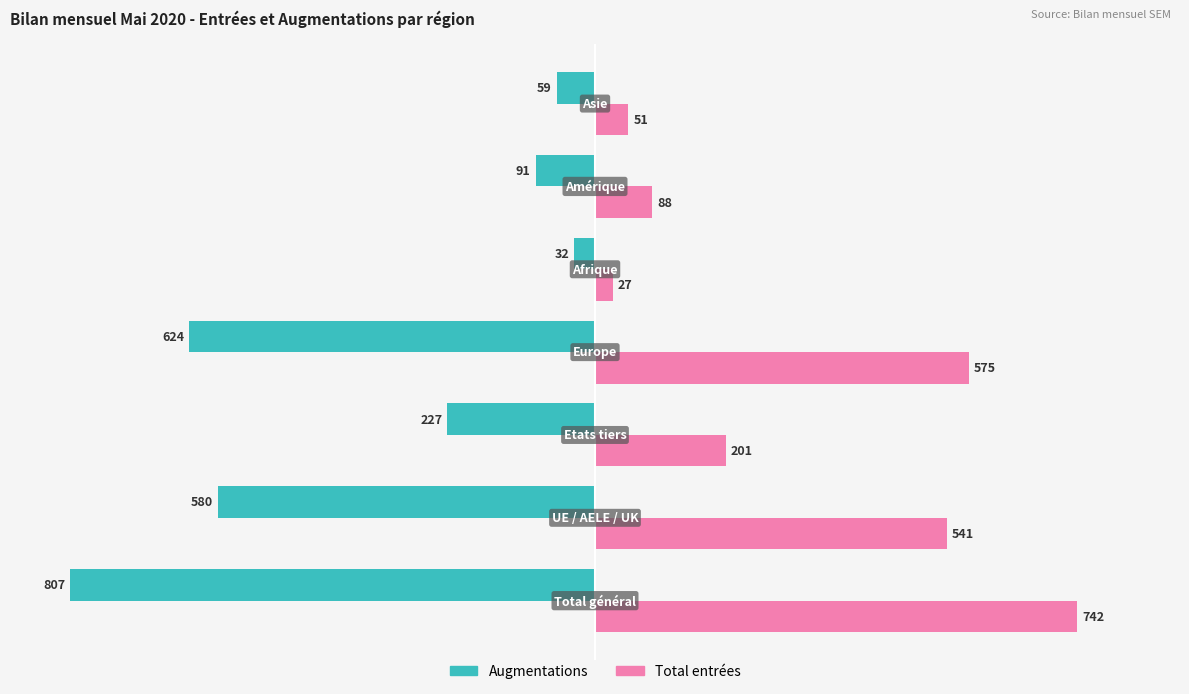

Which series has the largest total across all categories?

Total entrées